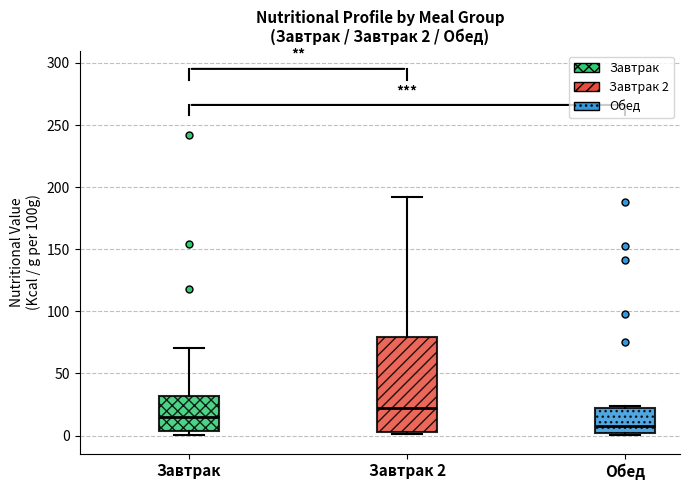

Which box is the tallest, from its lower edge to its upper edge?

Завтрак 2